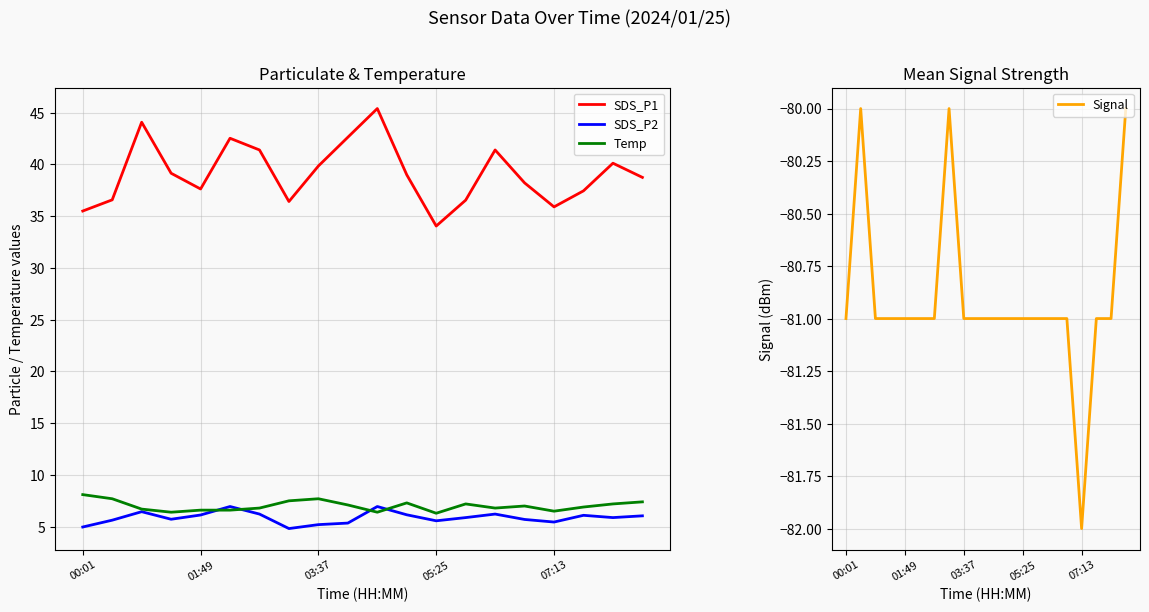

How many categories are shown in the chart?

20